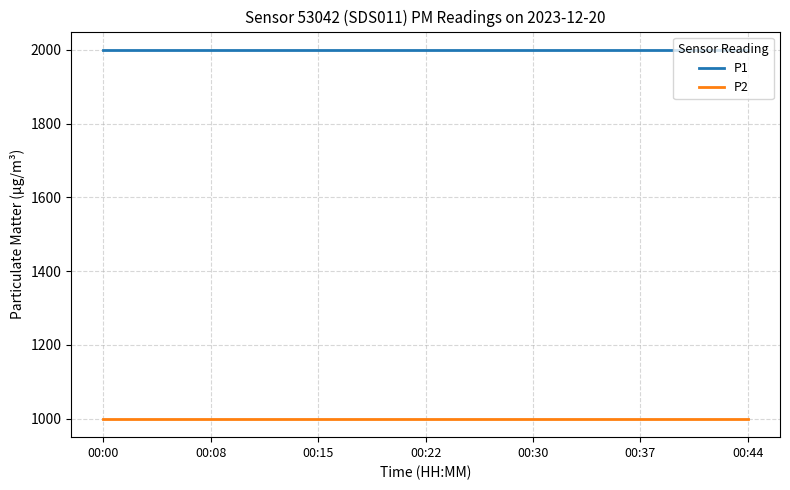

What are all the series names shown in the legend?

P1, P2